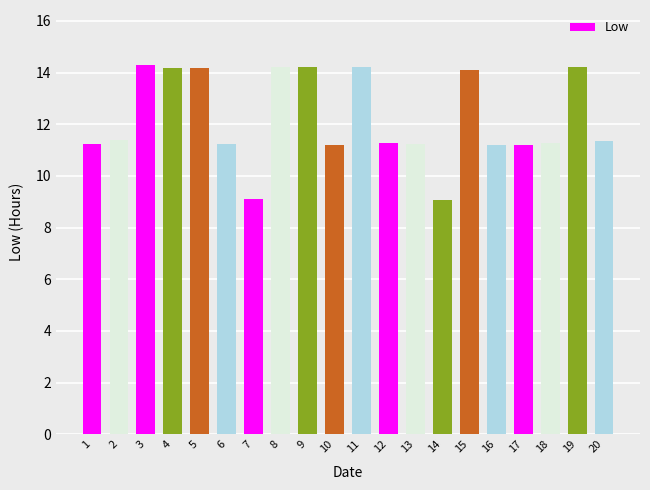

What is the maximum value shown in the chart?

14.3